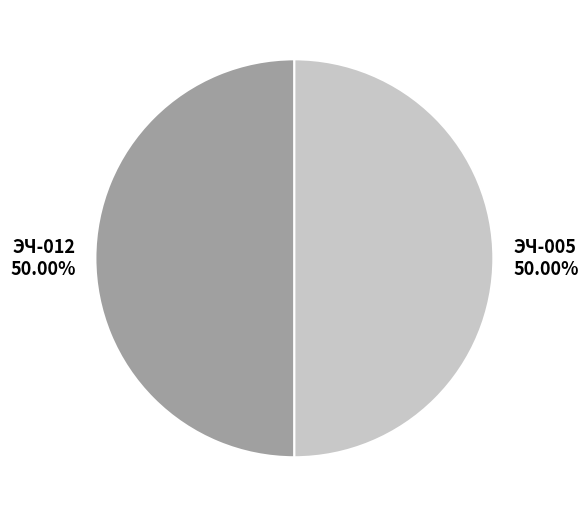

The ЭЧ-012 slice represents 62% of the pie. True or false?

False